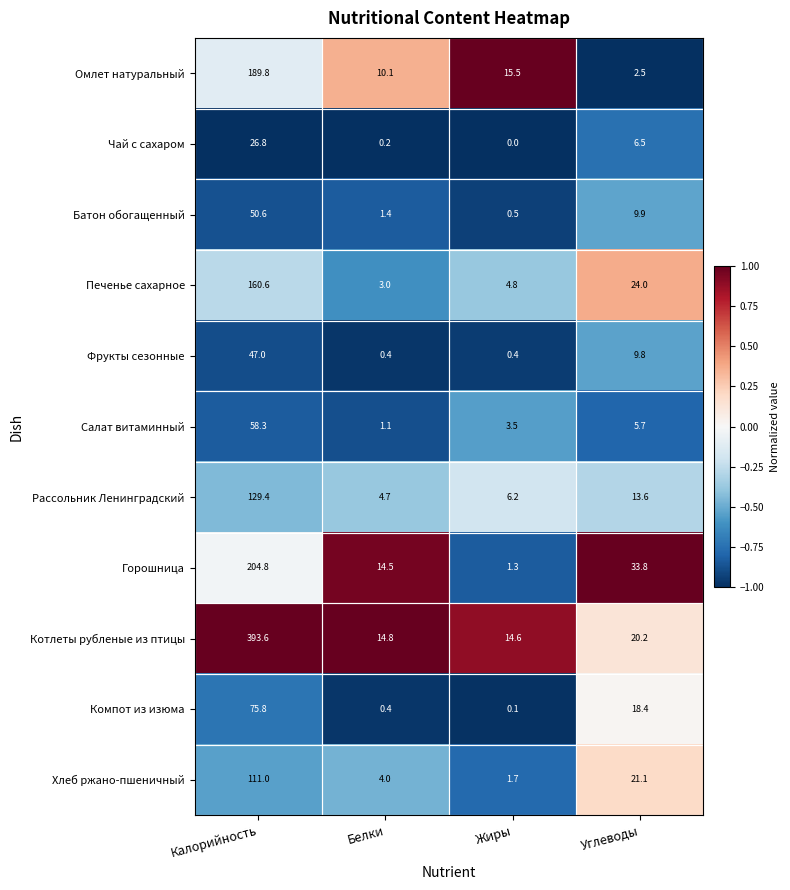

At which category is the sum across all series the highest?

Калорийность